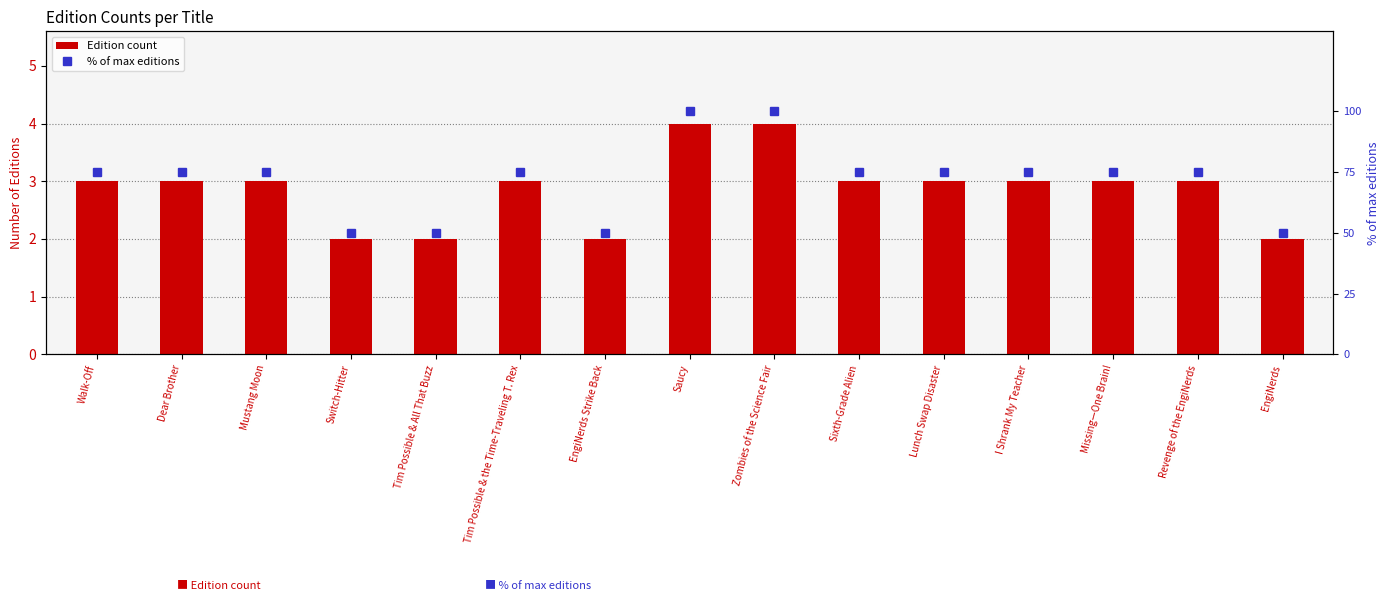

Does the chart contain any negative values?

No